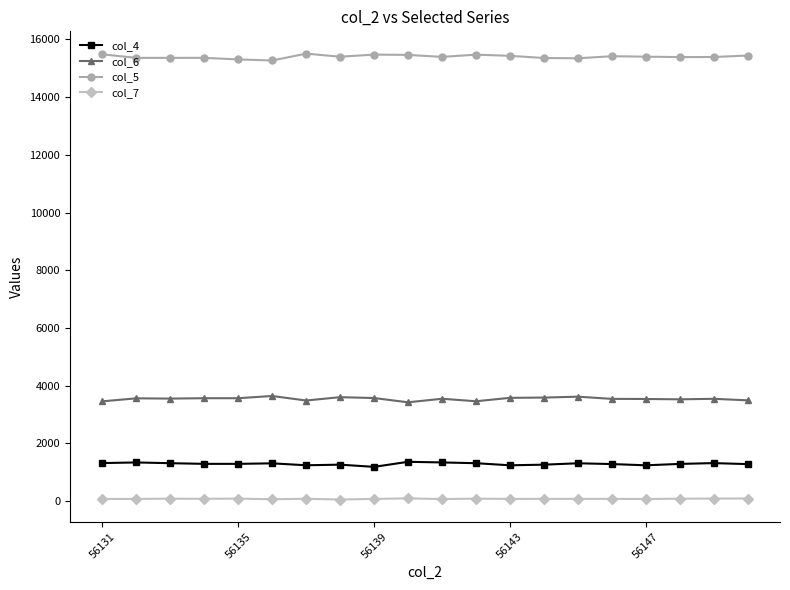

List the series in order of their peak value, lowest first.

col_7, col_4, col_6, col_5